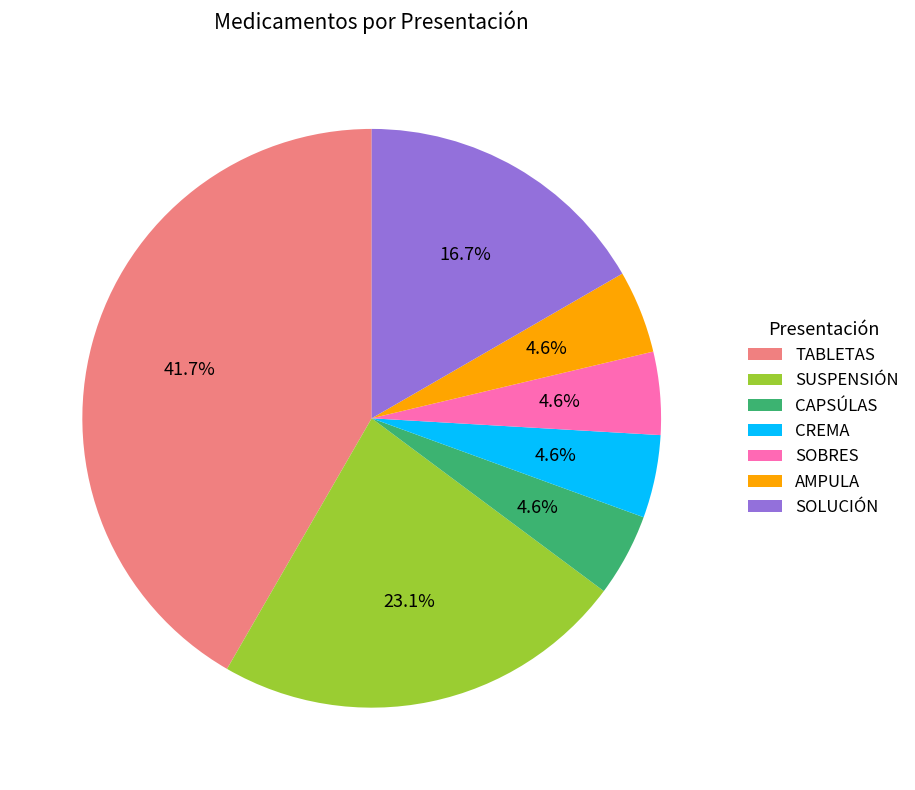

True or false: SOLUCIÓN accounts for 2% of the total.

False